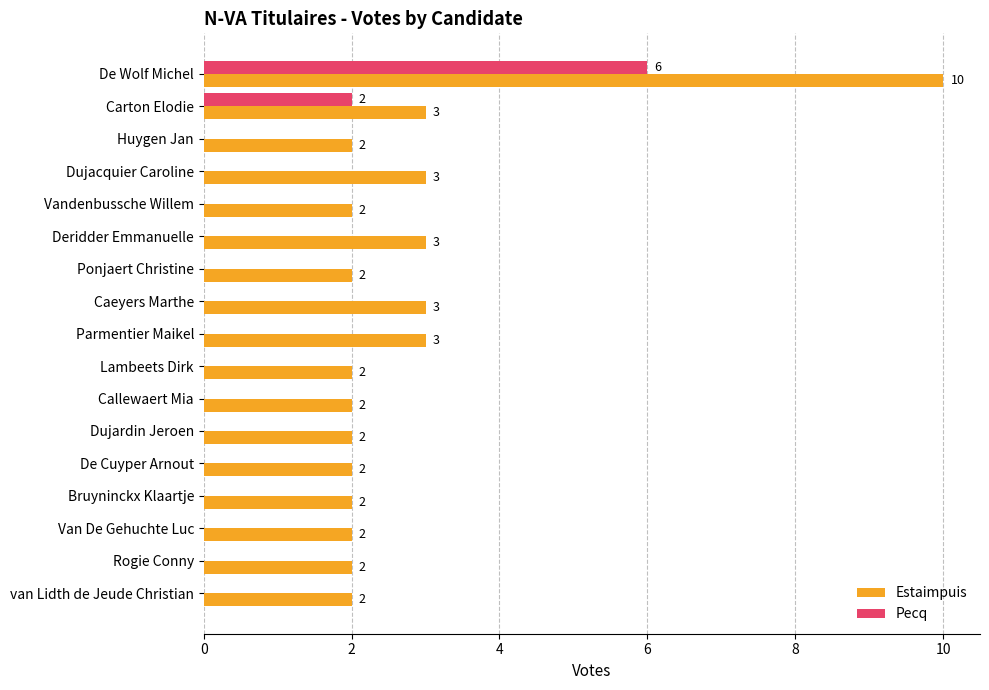

What is the sum of the Estaimpuis values at van Lidth de Jeude Christian and Callewaert Mia?

4